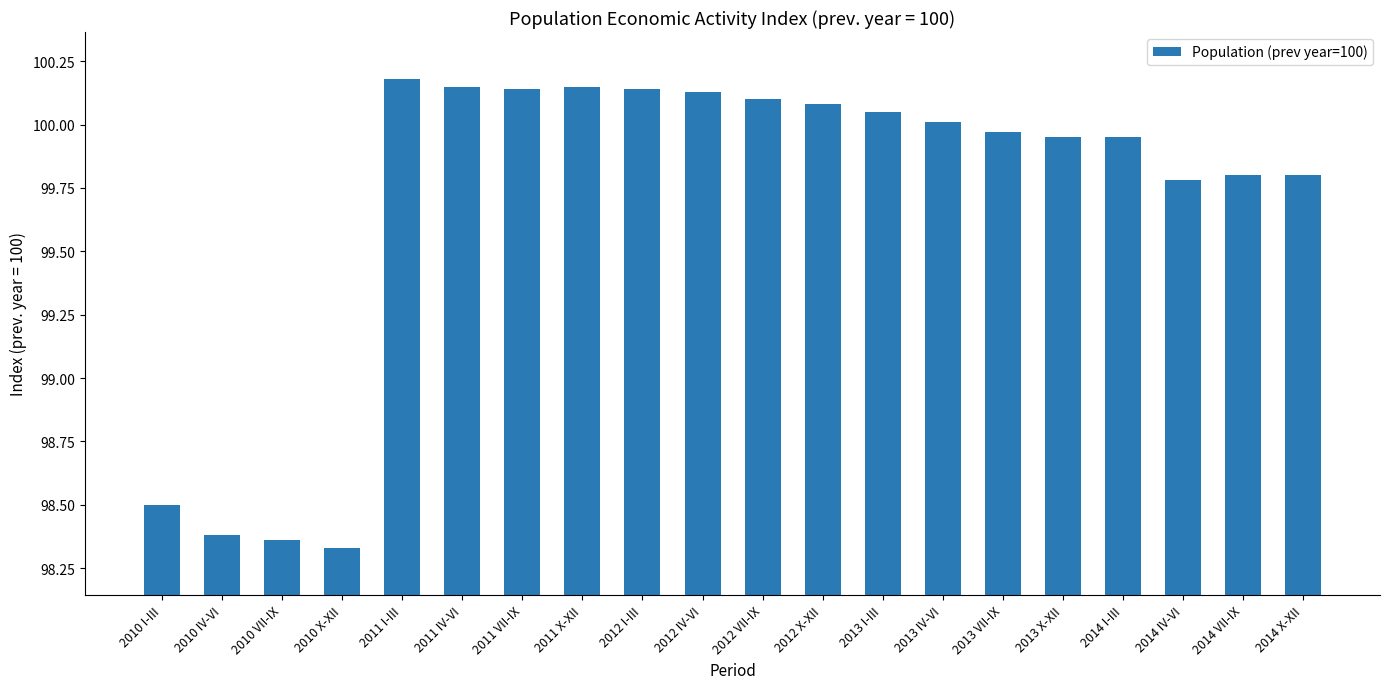

Are the bars grouped side by side (vs. stacked)?

No